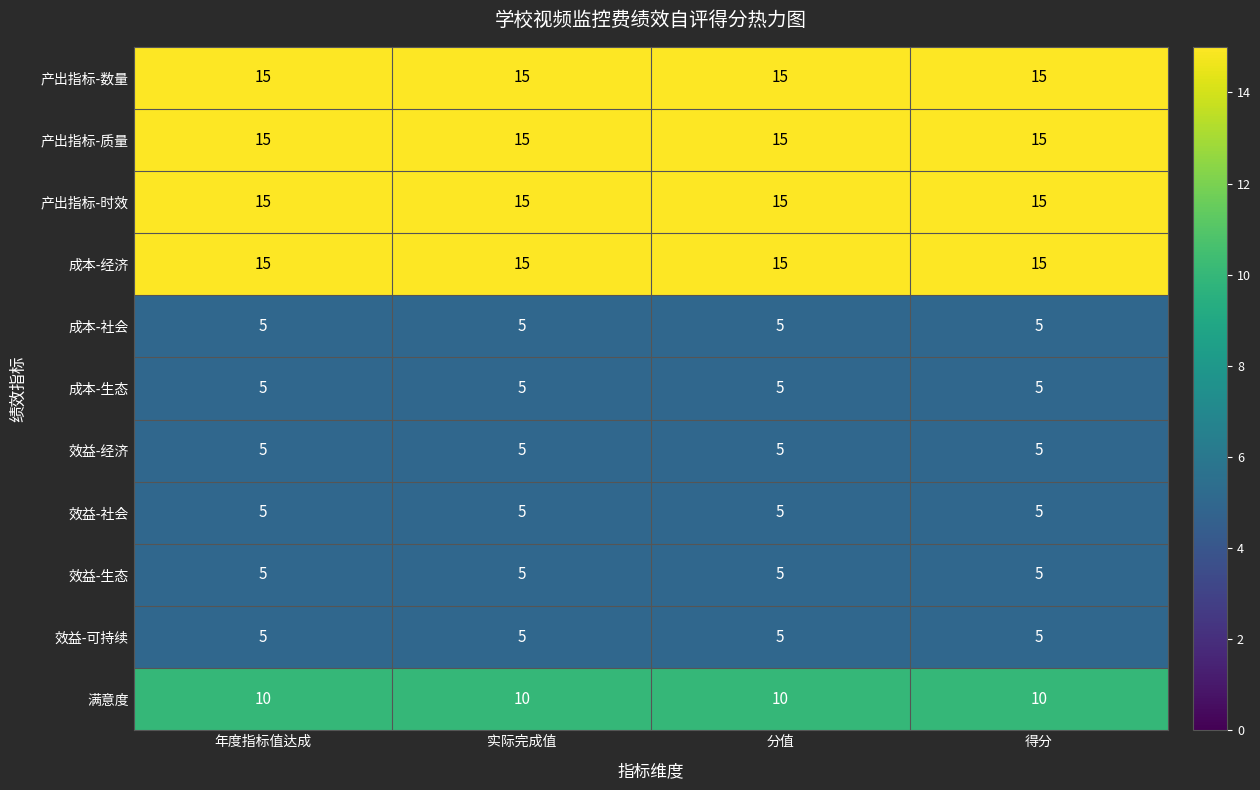

What is the spread (max minus min) of values at 年度指标值达成?

10